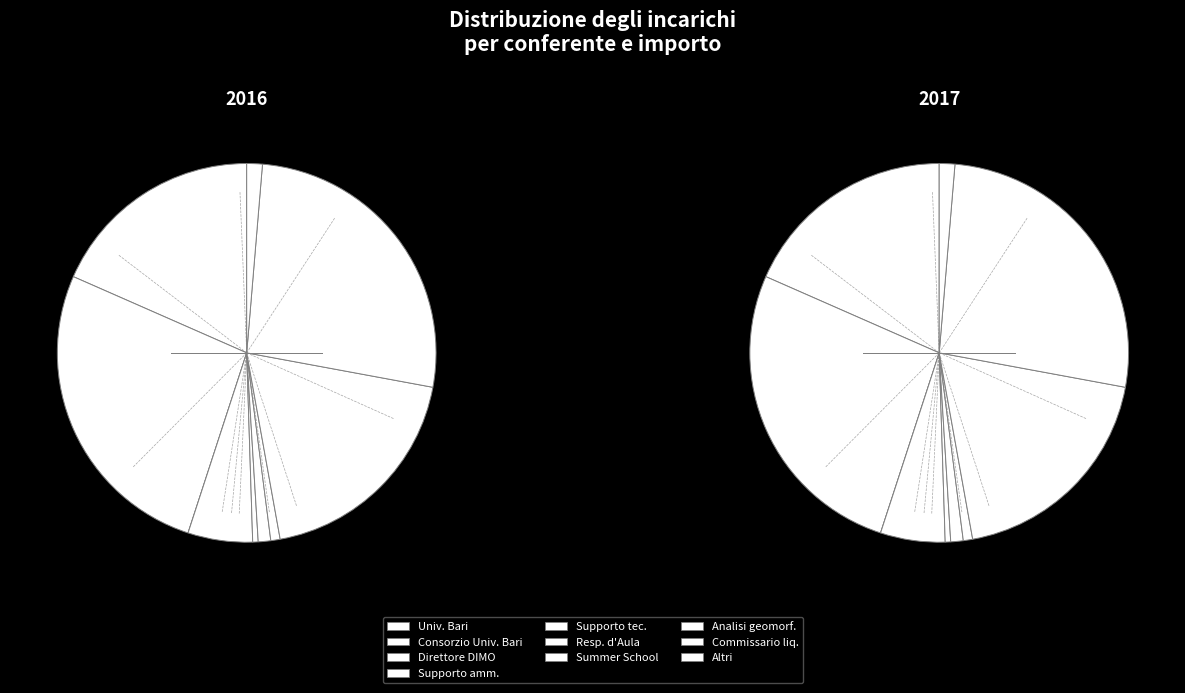

How much of the chart is everything except DIRETTORE DIMO?

100.0%